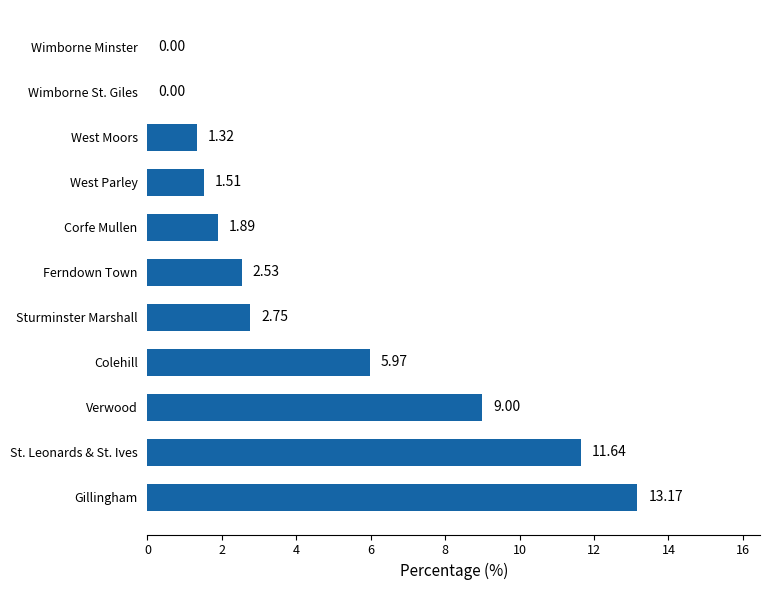

At which label is the value closest to 6?

Colehill